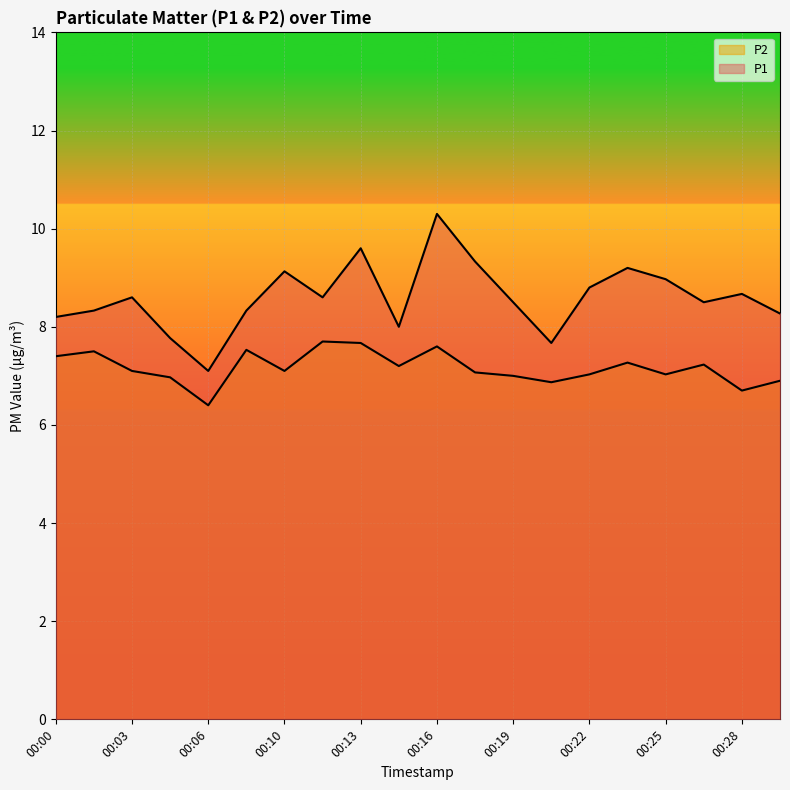

True or false: P1 has more than 1 points higher than both neighbors.

True